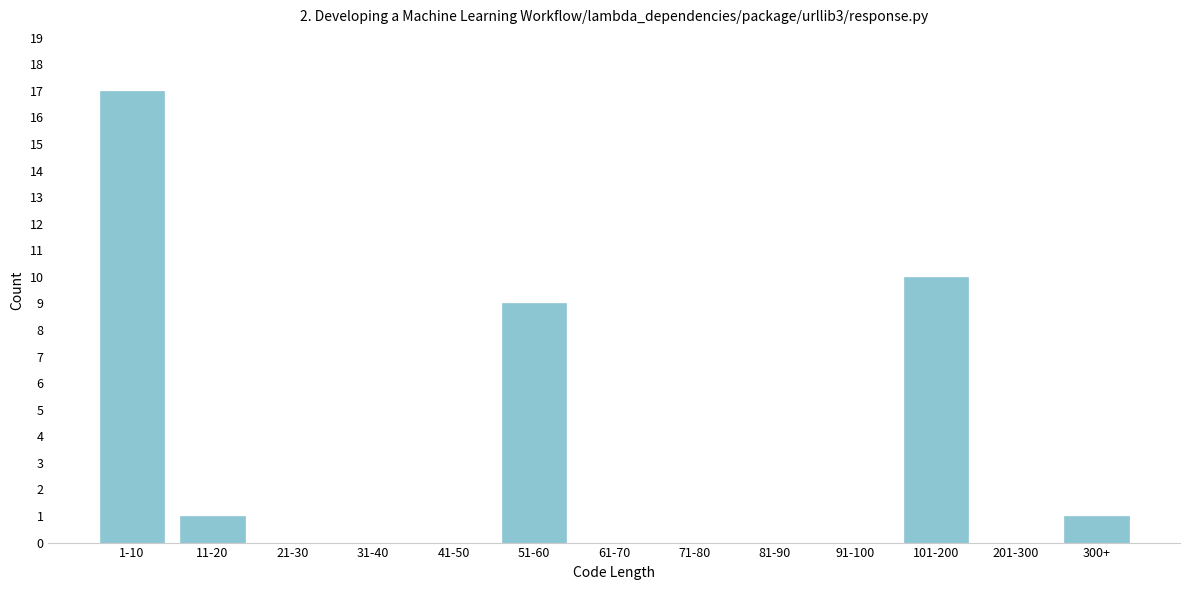

Reading left to right, transcribe all the data shown in this chart.

1-10=17	11-20=1	21-30=0	31-40=0	41-50=0	51-60=9	61-70=0	71-80=0	81-90=0	91-100=0	101-200=10	201-300=0	300+=1